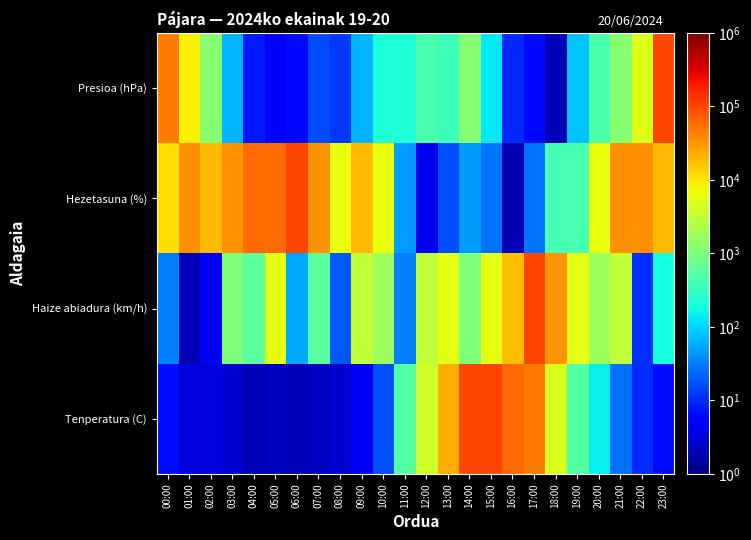

Count the number of data series in this chart.

4